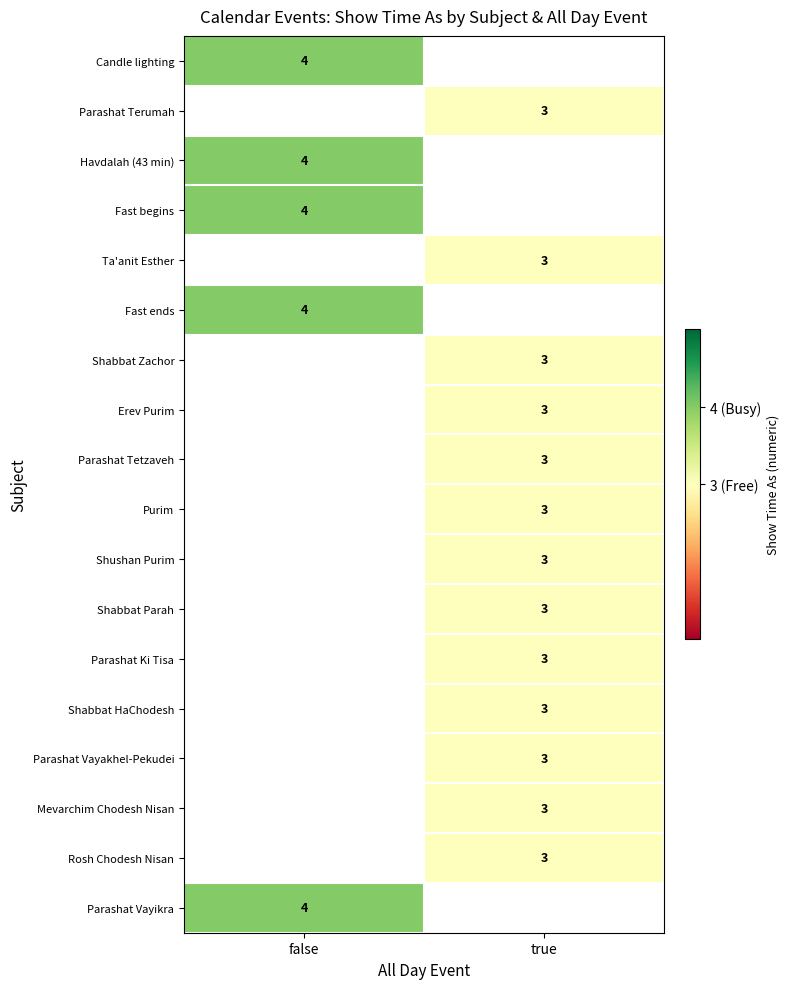

The value of Purim at true is 4.5. True or false?

False